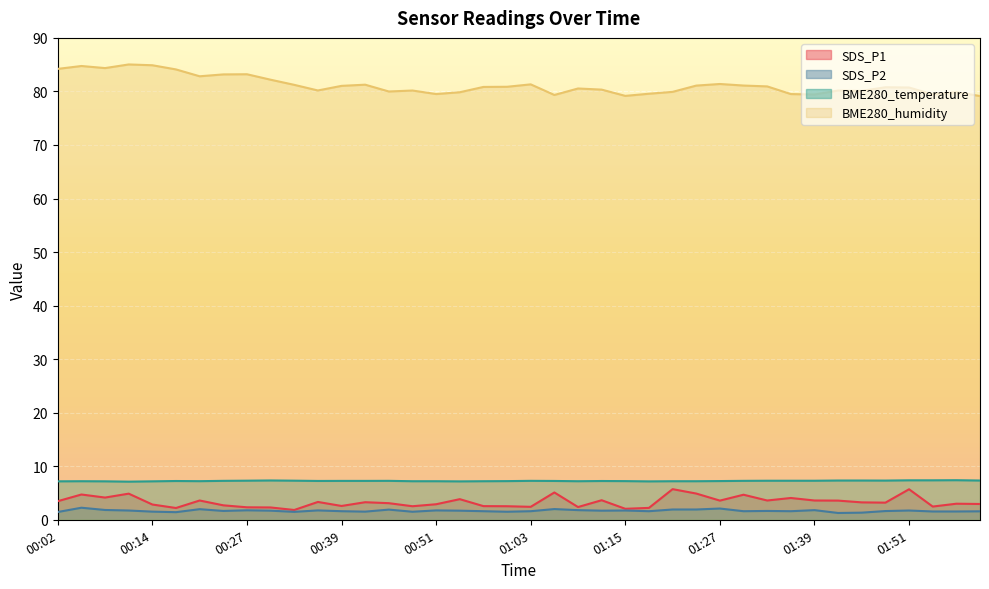

Reading left to right, extract all data points from this chart.

SDS_P1: 00:02=3.5	00:05=4.7	00:08=4.2	00:11=4.9	00:14=2.9	00:17=2.2	00:20=3.6	00:23=2.7	00:27=2.3	00:30=2.3	00:33=1.8	00:36=3.3	00:39=2.6	00:42=3.3	00:45=3.1	00:48=2.5	00:51=2.9	00:54=3.9	00:57=2.5	01:00=2.5	01:03=2.4	01:06=5.1	01:09=2.4	01:12=3.6	01:15=2.0	01:18=2.2	01:21=5.7	01:24=4.9	01:27=3.6	01:30=4.7	01:33=3.6	01:36=4.1	01:39=3.6	01:42=3.6	01:45=3.2	01:48=3.2	01:51=5.7	01:54=2.5	01:57=3.0	02:00=3.0
SDS_P2: 00:02=1.4	00:05=2.2	00:08=1.8	00:11=1.7	00:14=1.5	00:17=1.4	00:20=2.0	00:23=1.6	00:27=1.8	00:30=1.7	00:33=1.5	00:36=1.8	00:39=1.6	00:42=1.5	00:45=1.9	00:48=1.5	00:51=1.8	00:54=1.7	00:57=1.6	01:00=1.5	01:03=1.6	01:06=2.0	01:09=1.8	01:12=1.7	01:15=1.7	01:18=1.6	01:21=1.9	01:24=1.9	01:27=2.1	01:30=1.6	01:33=1.6	01:36=1.6	01:39=1.8	01:42=1.3	01:45=1.3	01:48=1.6	01:51=1.7	01:54=1.6	01:57=1.6	02:00=1.6
BME280_temperature: 00:02=7.2	00:05=7.2	00:08=7.2	00:11=7.1	00:14=7.2	00:17=7.2	00:20=7.2	00:23=7.3	00:27=7.3	00:30=7.3	00:33=7.3	00:36=7.2	00:39=7.3	00:42=7.3	00:45=7.3	00:48=7.2	00:51=7.2	00:54=7.2	00:57=7.2	01:00=7.2	01:03=7.3	01:06=7.2	01:09=7.2	01:12=7.2	01:15=7.2	01:18=7.2	01:21=7.2	01:24=7.2	01:27=7.2	01:30=7.3	01:33=7.3	01:36=7.3	01:39=7.3	01:42=7.3	01:45=7.3	01:48=7.3	01:51=7.4	01:54=7.4	01:57=7.4	02:00=7.3
BME280_humidity: 00:02=84.2	00:05=84.8	00:08=84.4	00:11=85.0	00:14=84.9	00:17=84.1	00:20=82.8	00:23=83.2	00:27=83.2	00:30=82.2	00:33=81.2	00:36=80.2	00:39=81.0	00:42=81.3	00:45=80.0	00:48=80.2	00:51=79.5	00:54=79.8	00:57=80.8	01:00=80.9	01:03=81.3	01:06=79.3	01:09=80.5	01:12=80.3	01:15=79.2	01:18=79.6	01:21=79.9	01:24=81.1	01:27=81.4	01:30=81.1	01:33=80.9	01:36=79.5	01:39=79.4	01:42=80.2	01:45=80.1	01:48=80.8	01:51=80.7	01:54=79.4	01:57=79.9	02:00=79.1